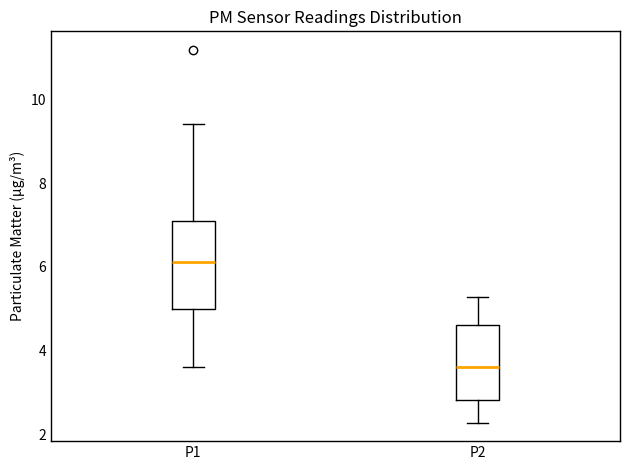

Which box has the highest median line?

P1